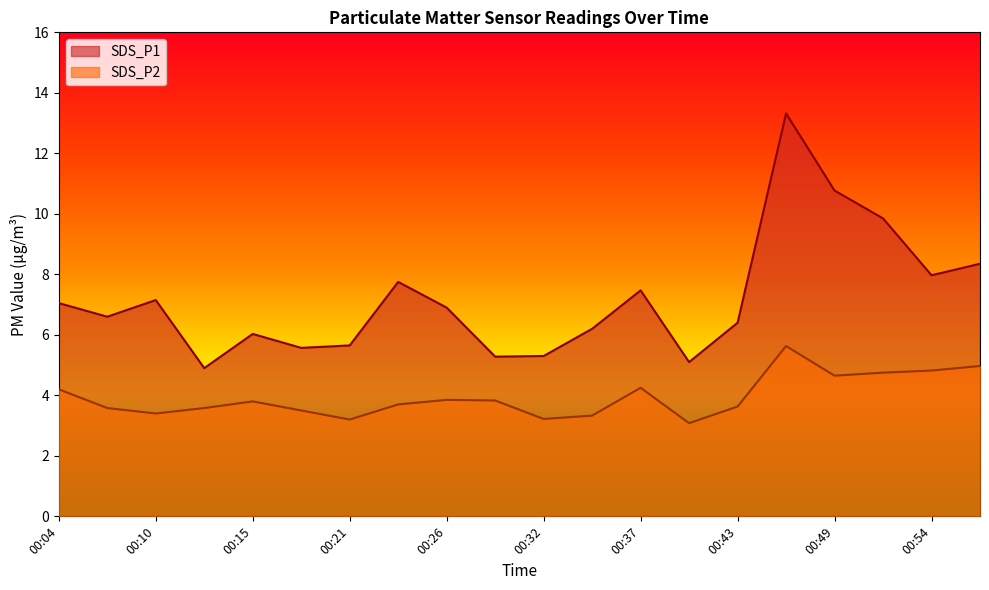

True or false: SDS_P2 and SDS_P1 intersect in this chart.

False